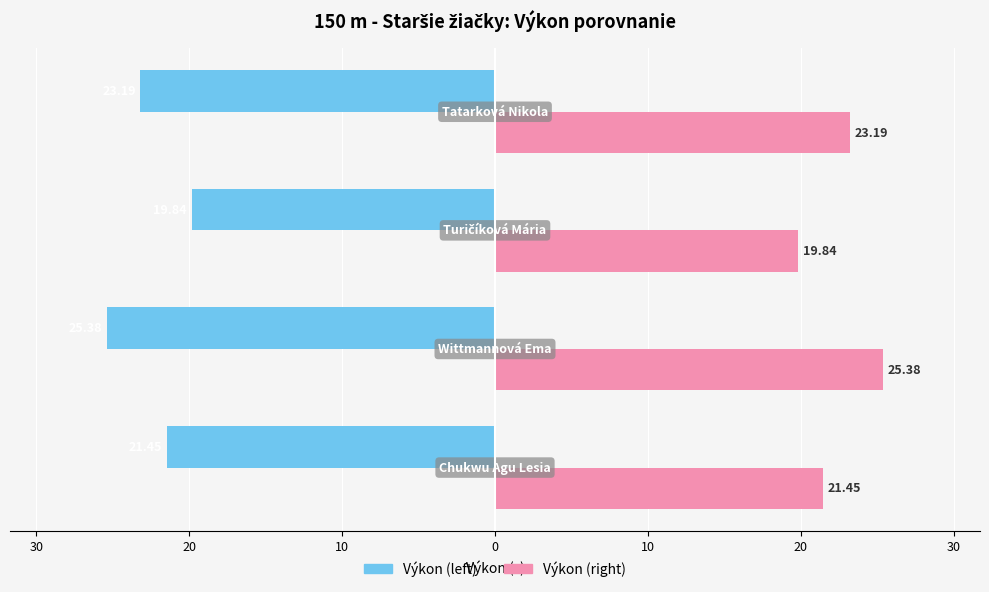

What are all the series names shown in the legend?

Výkon (left), Výkon (right)